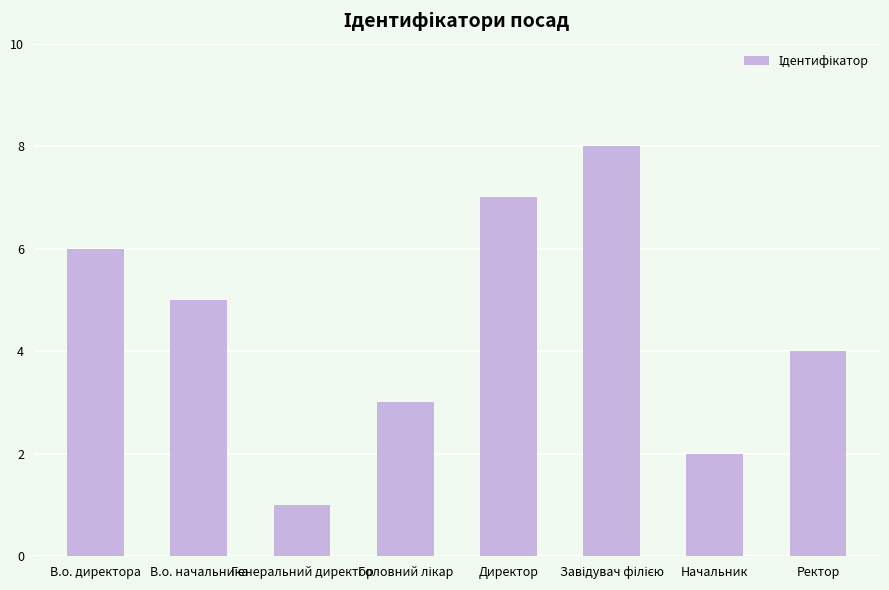

True or false: the data shows 1 at Генеральний директор.

True